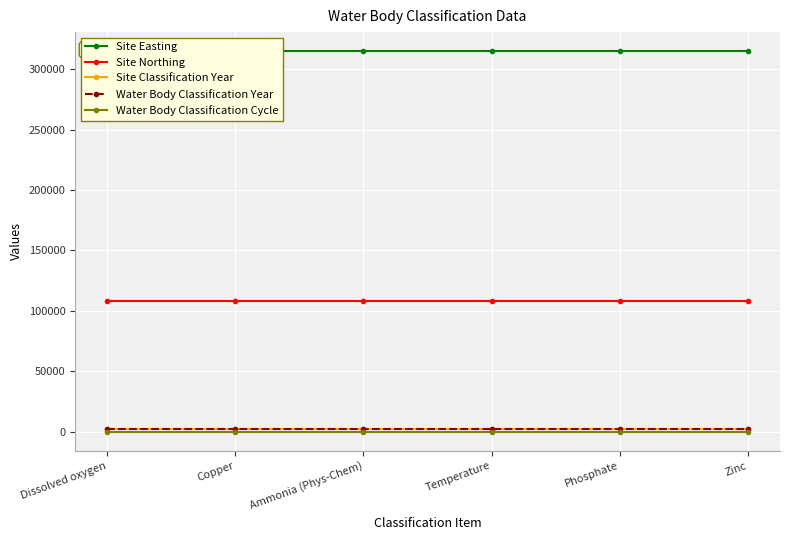

What is the value of the Site Easting point at the 5th from the left?

314916